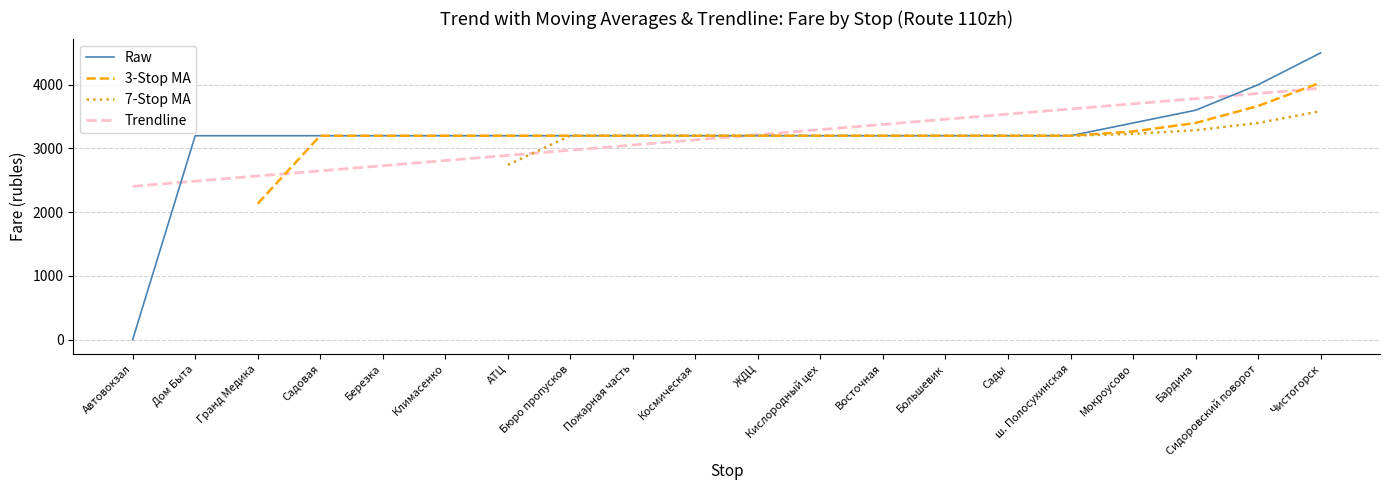

What is the highest value of the Trendline series?

3944.3